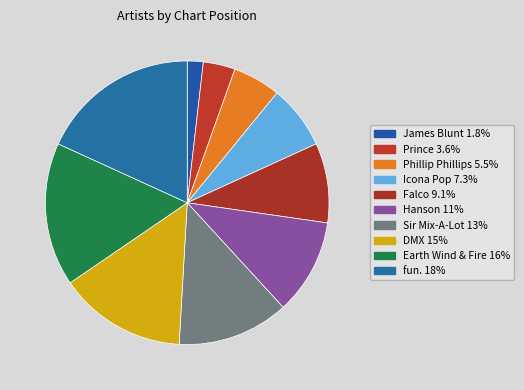

Rank the categories by value from highest to lowest.

fun., Earth Wind & Fire, DMX, Sir Mix-A-Lot, Hanson, Falco, Icona Pop, Phillip Phillips, Prince, James Blunt